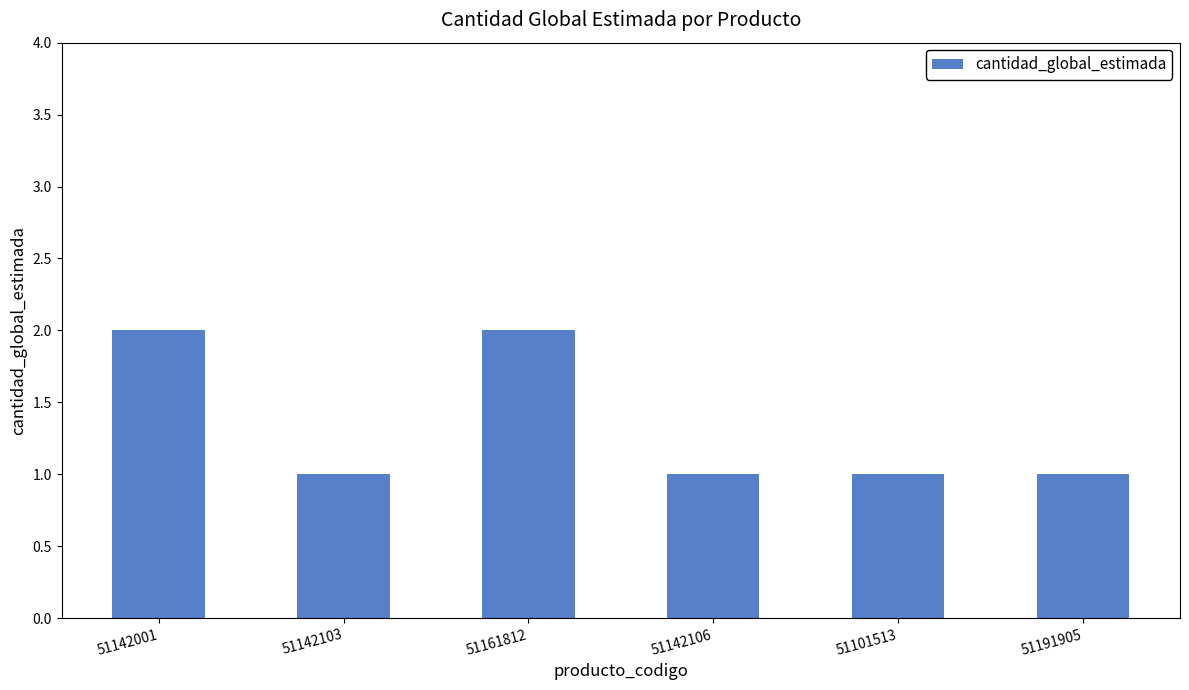

What position from the left is 51142103?

2